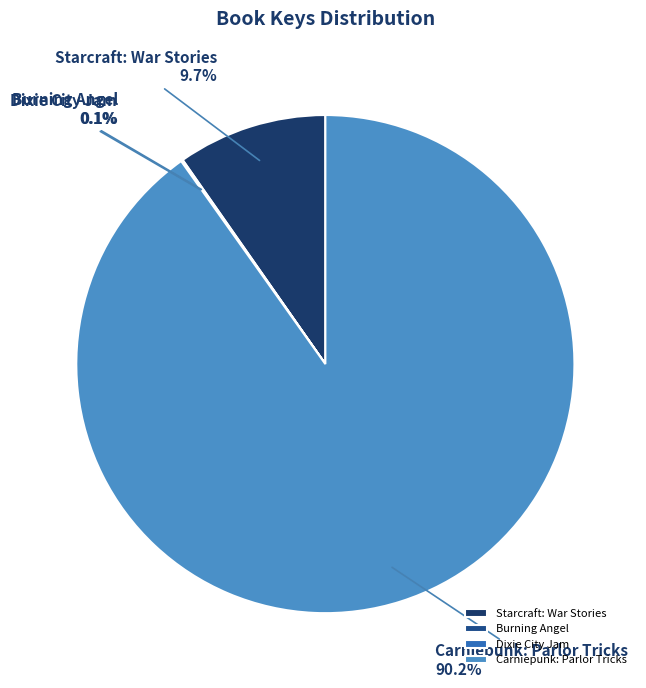

What is the largest slice in the pie chart?

Carniepunk: Parlor Tricks